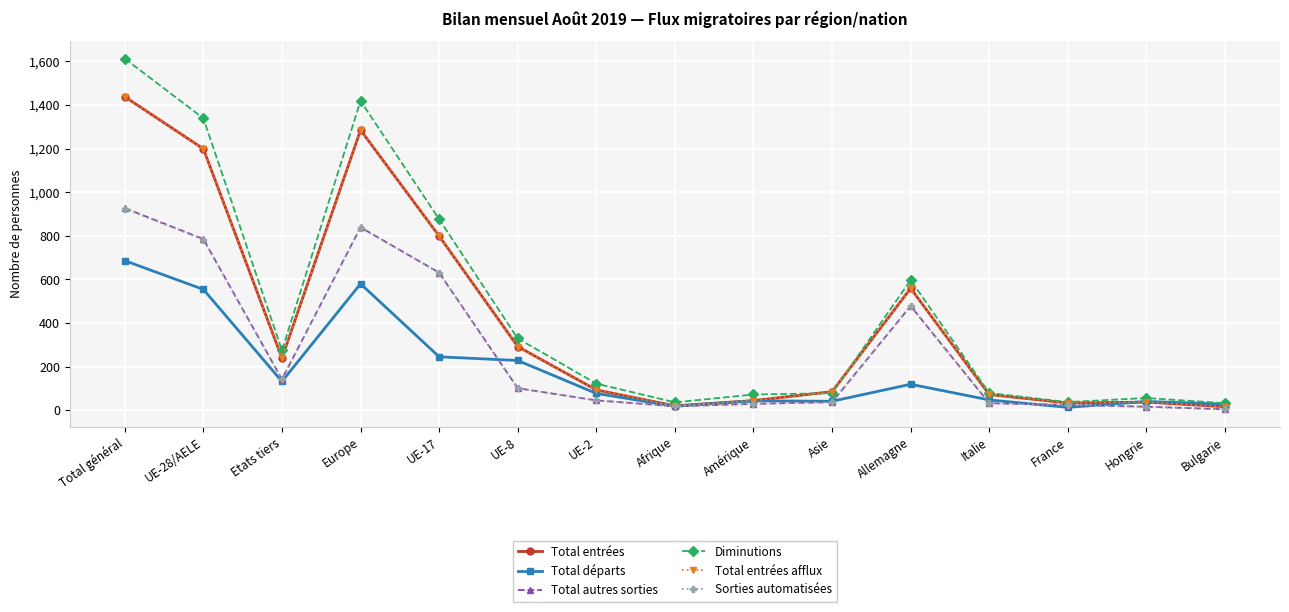

What are all the series names shown in the legend?

Total entrées, Total départs, Total autres sorties, Diminutions, Total entrées afflux, Sorties automatisées